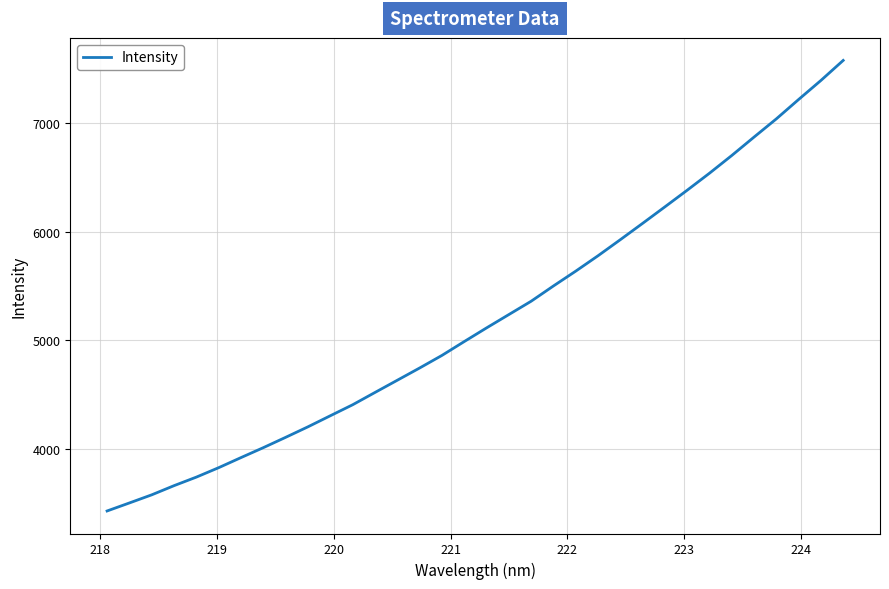

What is the difference between the maximum and minimum values?

4145.5